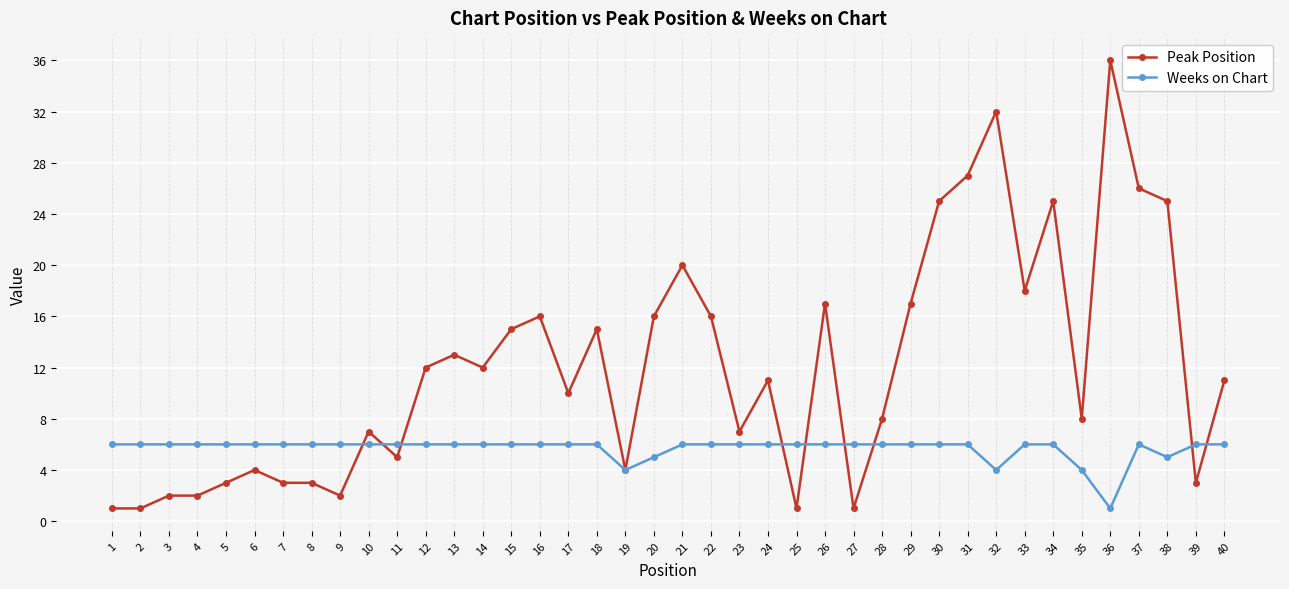

Rank the series at 4 from lowest to highest value.

Peak Position, Weeks on Chart